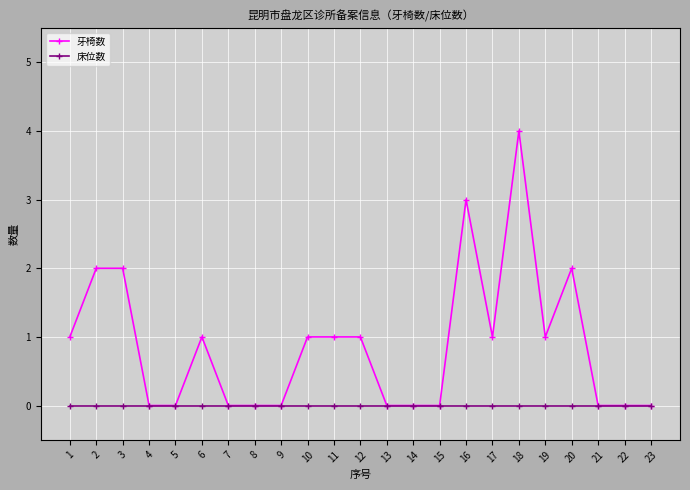

Between 9 and 16, which series saw the biggest shift?

牙椅数